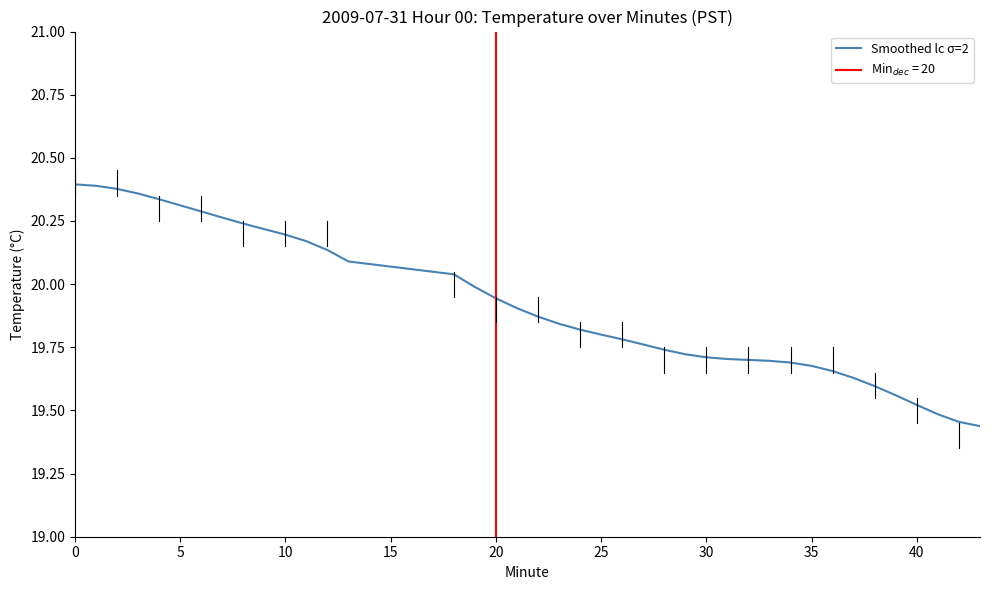

Is it true that the value at 37 is 33.8?

False